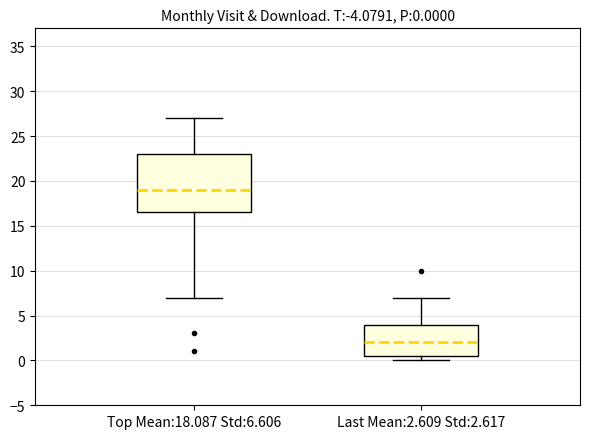

Which box is the tallest, from its lower edge to its upper edge?

Top Mean:18.087 Std:6.606